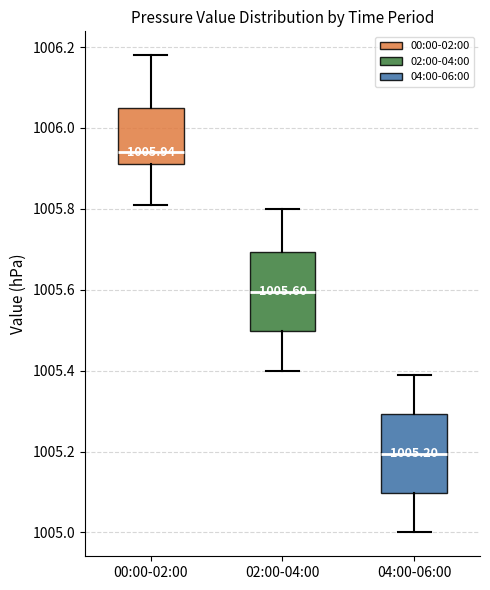

Which box has the highest median line?

00:00-02:00